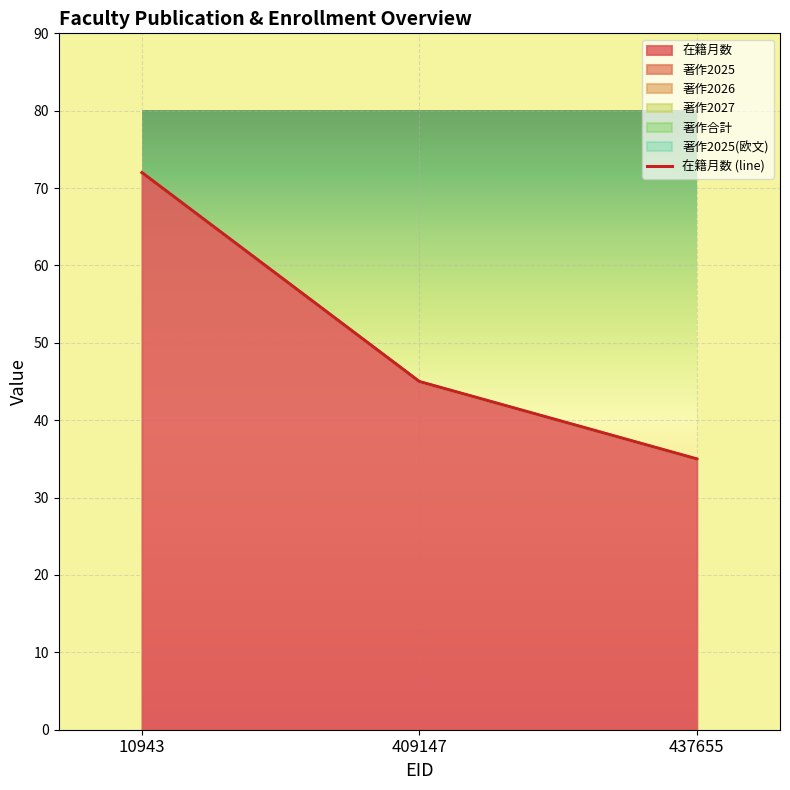

How many data points are above 45?

1